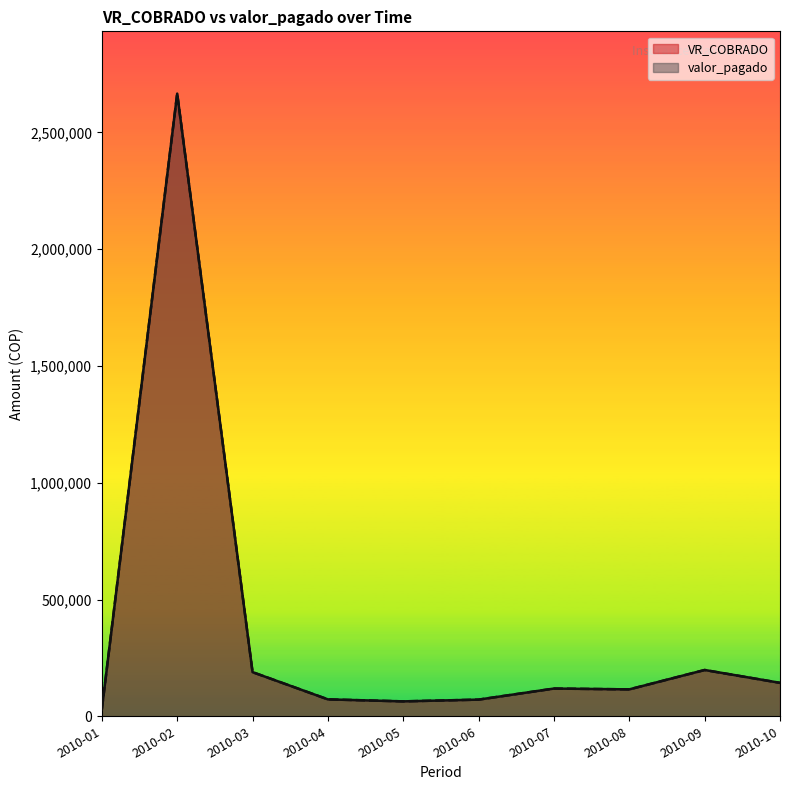

What is the approximate value of VR_COBRADO at 2010-07?

118710